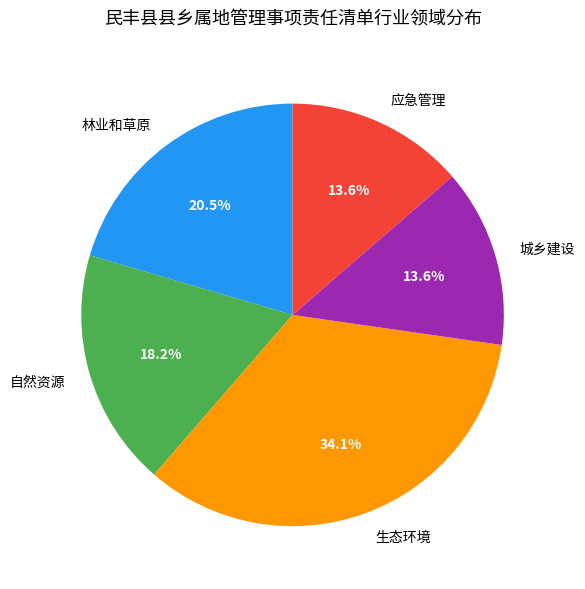

Does 自然资源 account for over 50% of the chart?

No